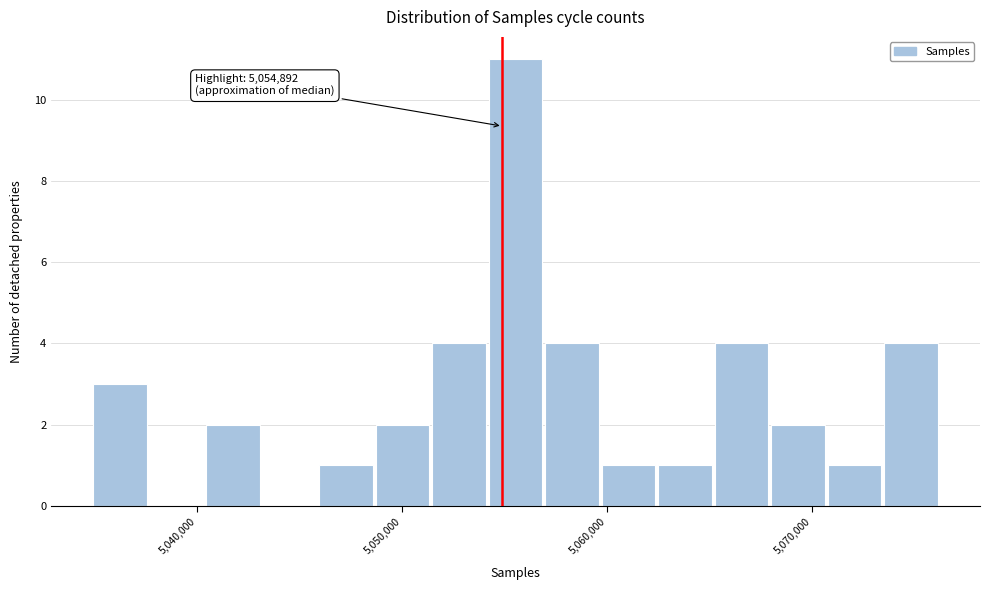

Read against the x-axis, roughly where is the centre of the tallest bar?

5056000